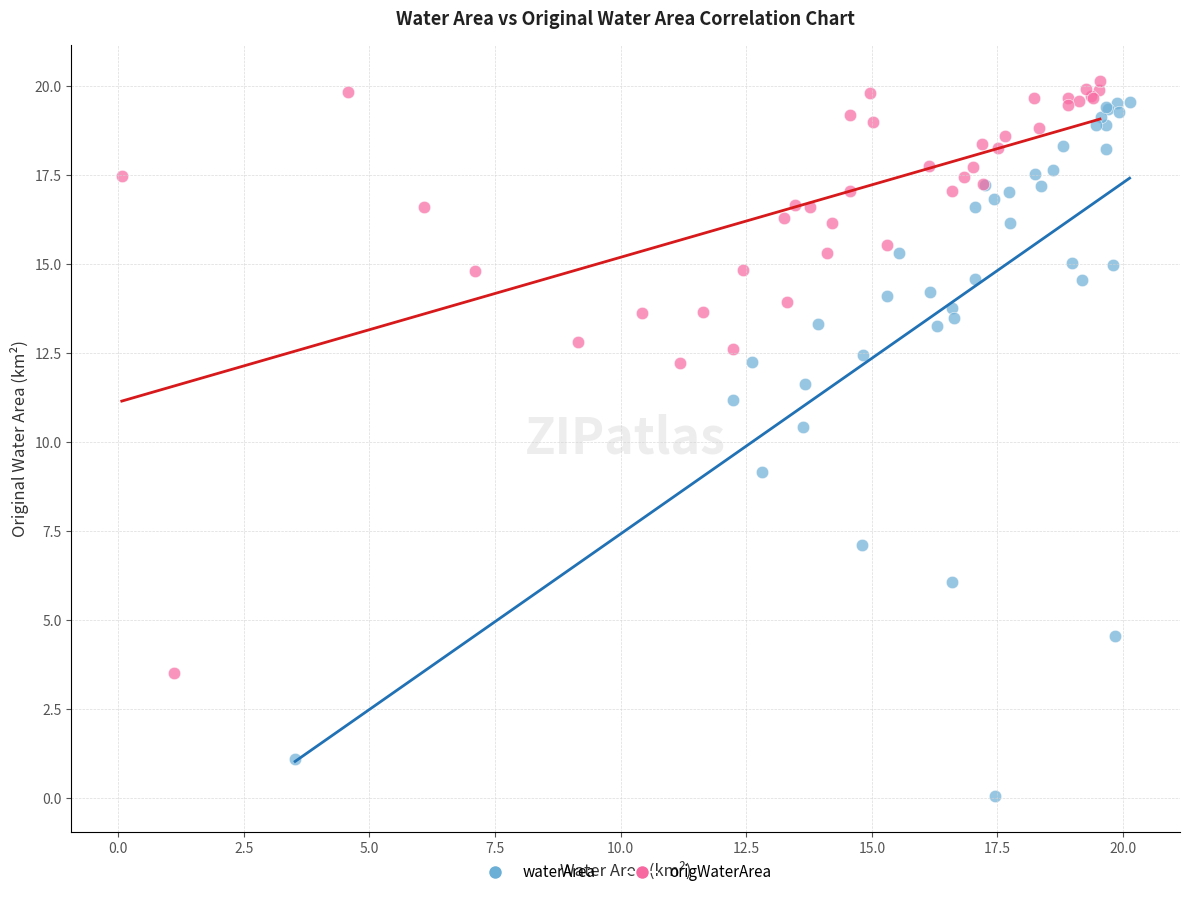

Which series contains the lowest Y value?

waterArea